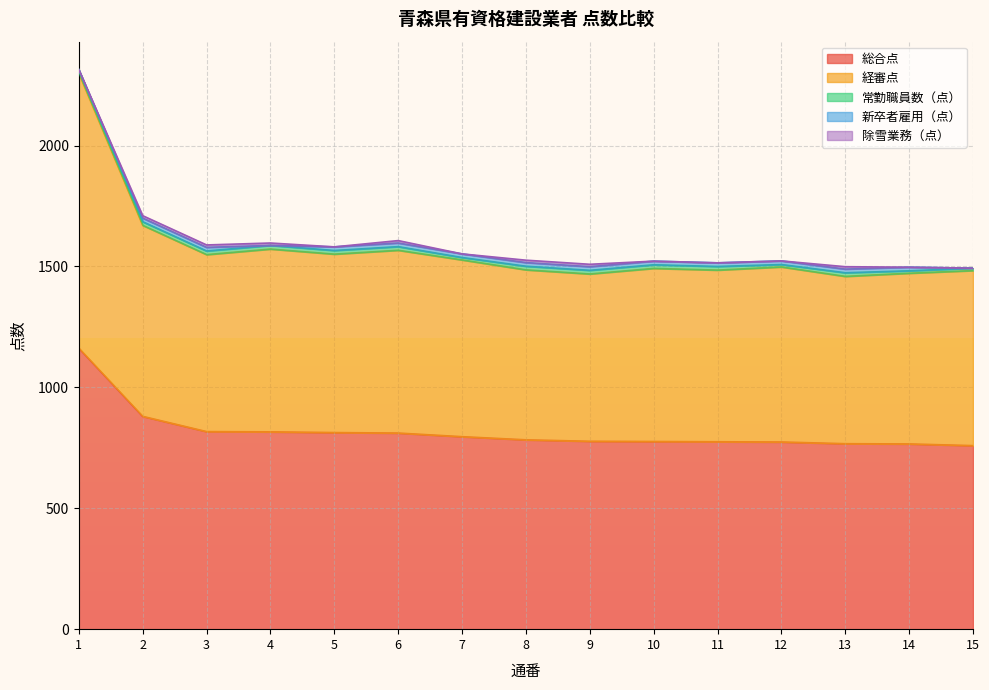

At which category is the sum across all series the highest?

1